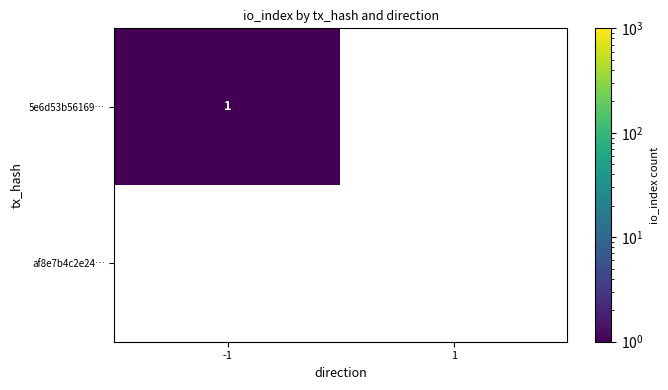

Is it true that af8e7b4c2e24… equals 0 at -1?

True